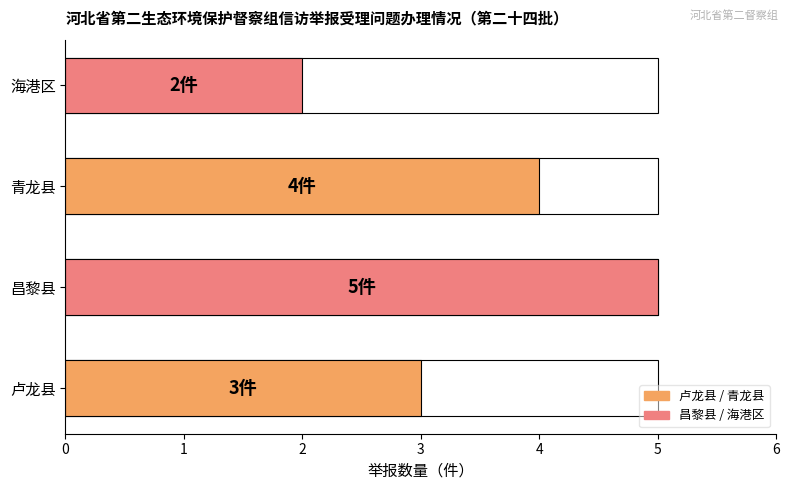

Reading left to right, extract all data points from this chart.

3	5	4	2